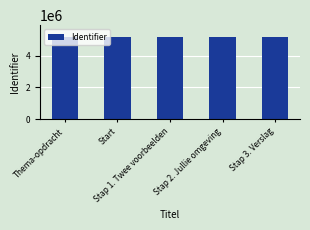

What is the greatest value displayed?

5150820